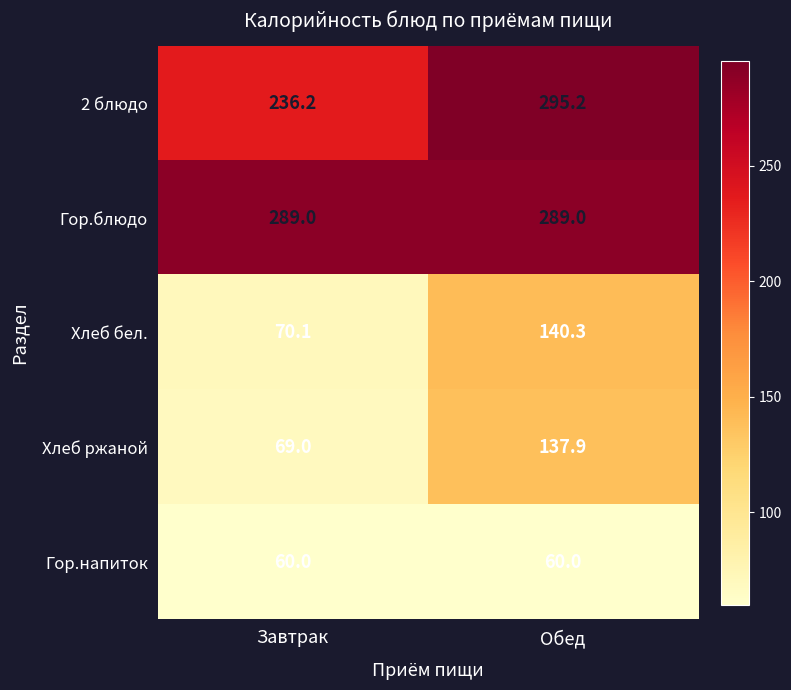

The value of Гор.блюдо at Обед is 100.9. True or false?

False